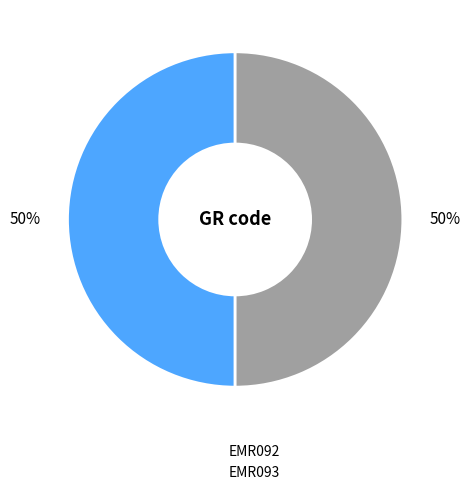

Combined, do EMR092 and EMR093 account for over 50%?

Yes